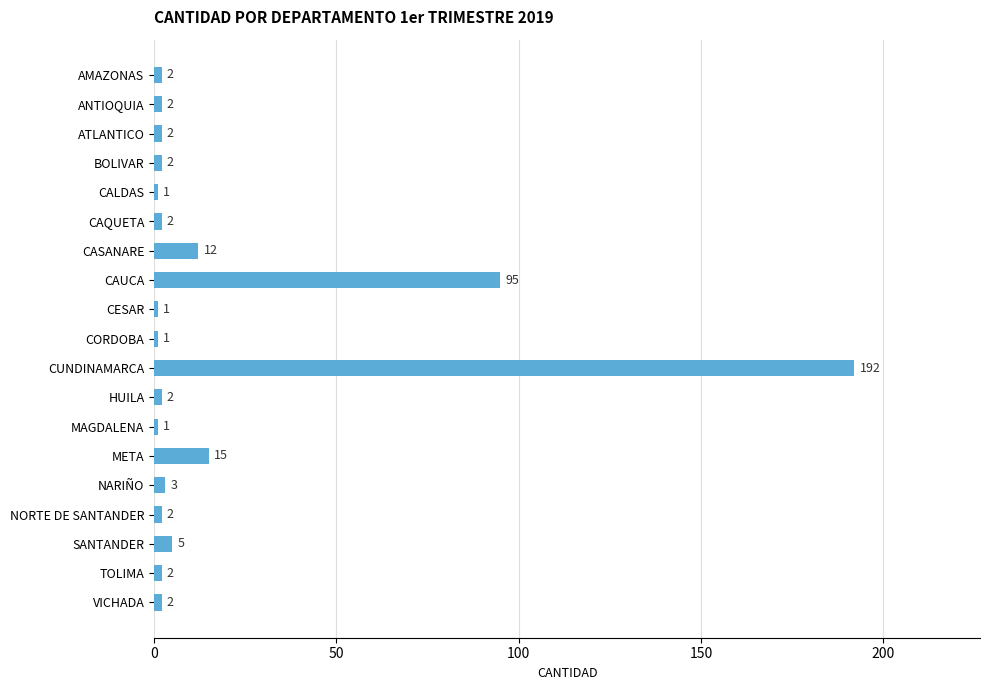

What is the change in value from CASANARE to CESAR?

-11